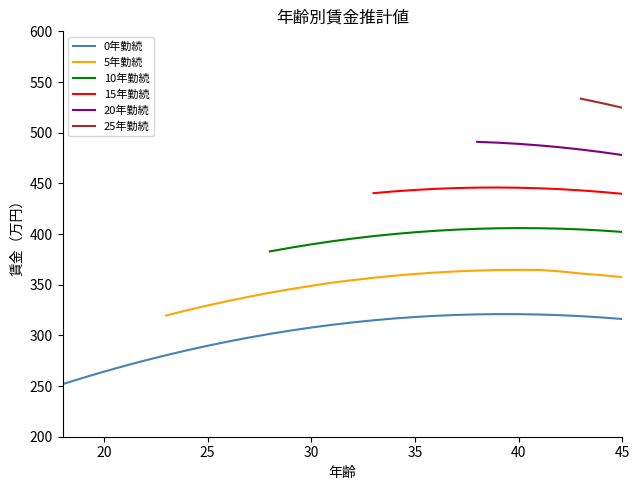

Read the value at 38.

320.7